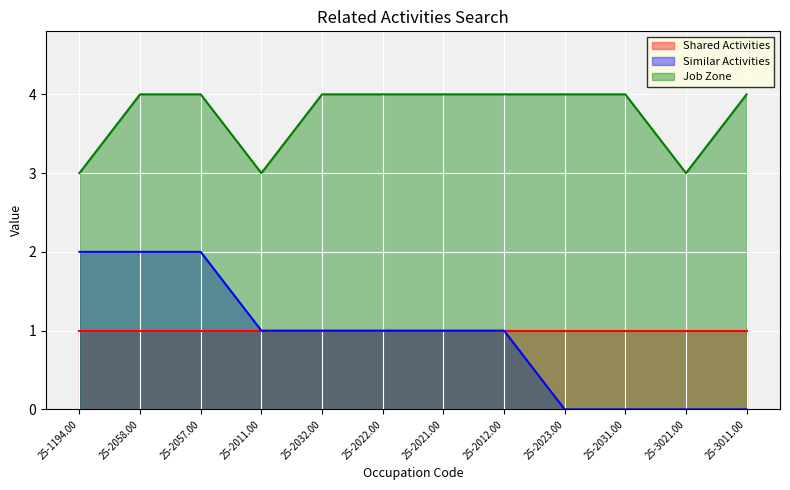

Is it true that Similar Activities equals 1 at 25-2021.00?

True